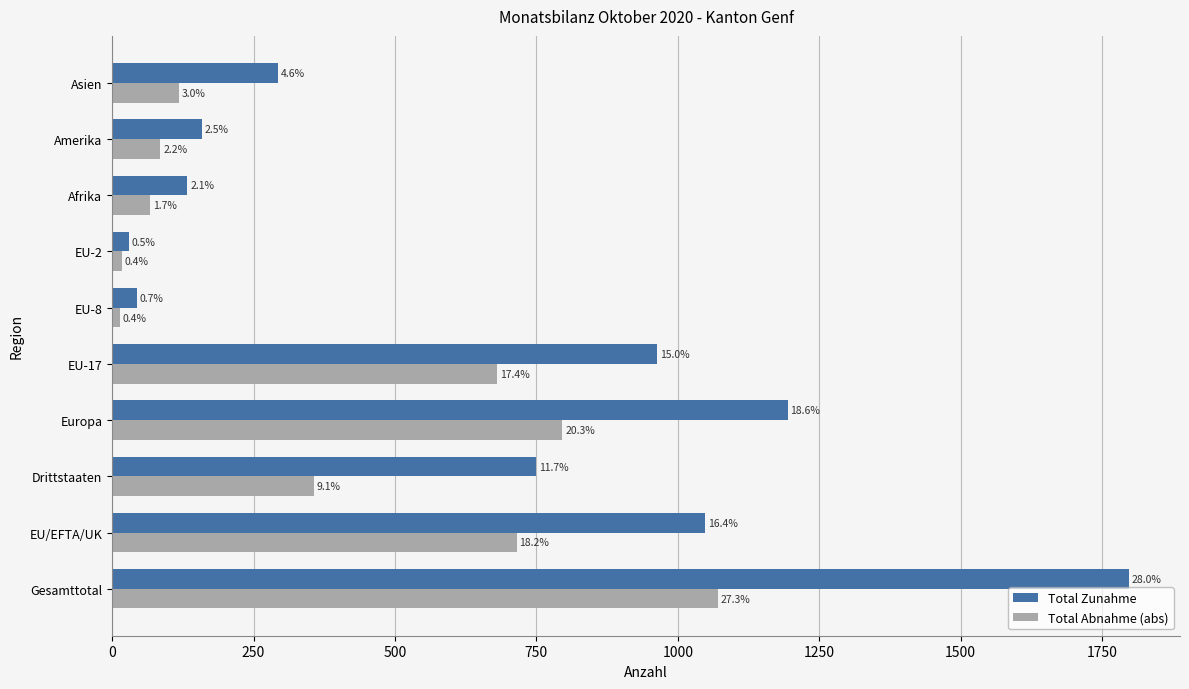

What are all the series names shown in the legend?

Total Zunahme, Total Abnahme (abs)